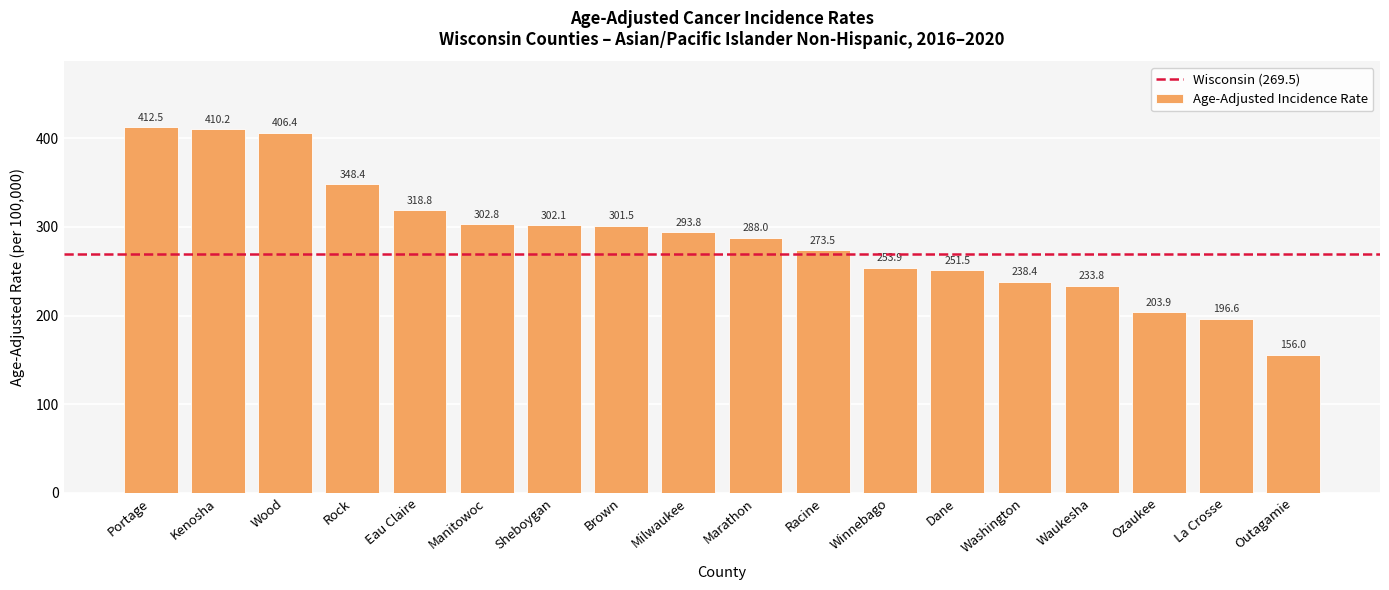

Between Outagamie and Washington, which is larger?

Washington